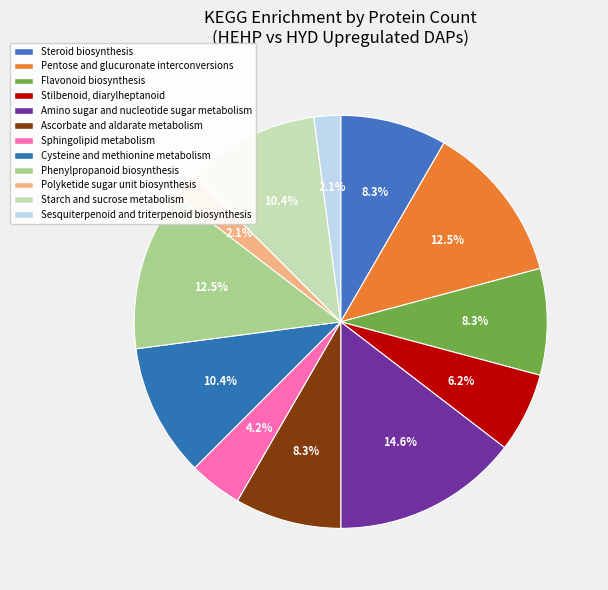

Is the sum of Sesquiterpenoid and triterpenoid biosynthesis and Flavonoid biosynthesis greater than half?

No